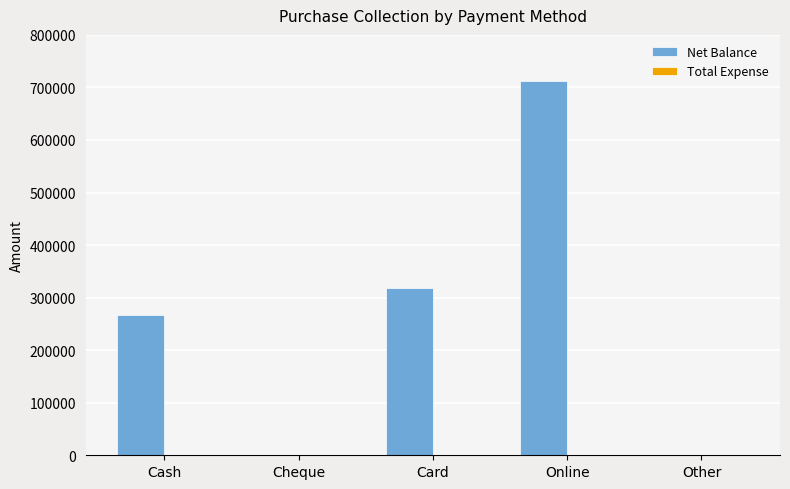

Which has a higher value, Card or Online?

Online